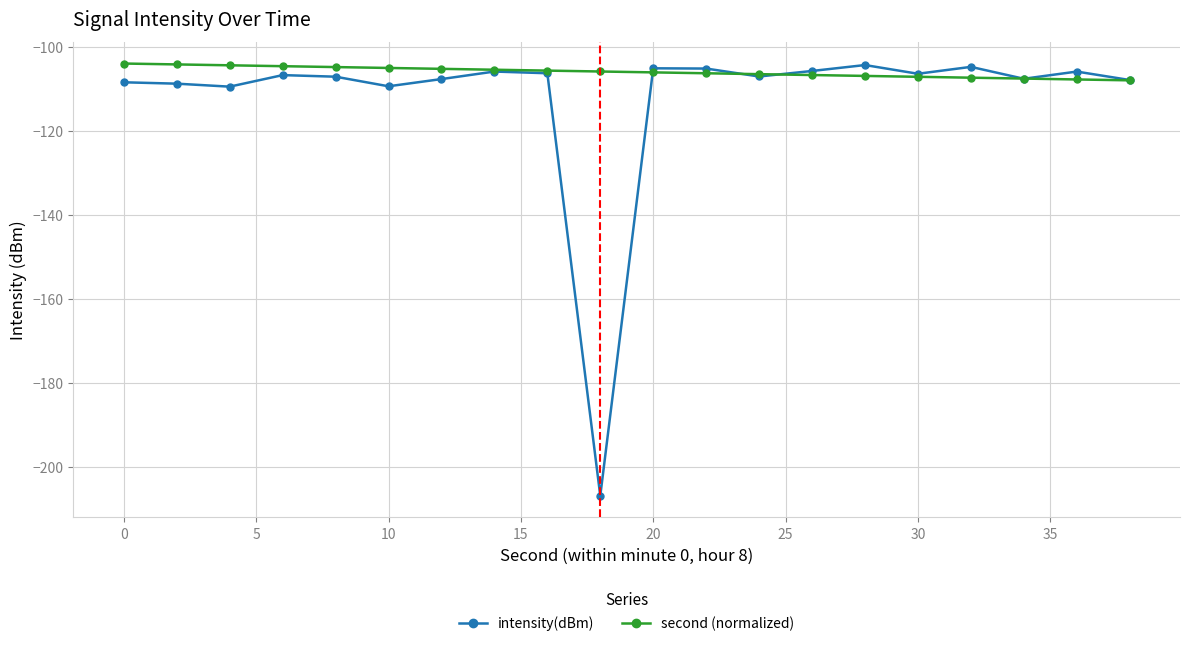

What is the value of the second (normalized) point at the 15th from the left?

-106.9